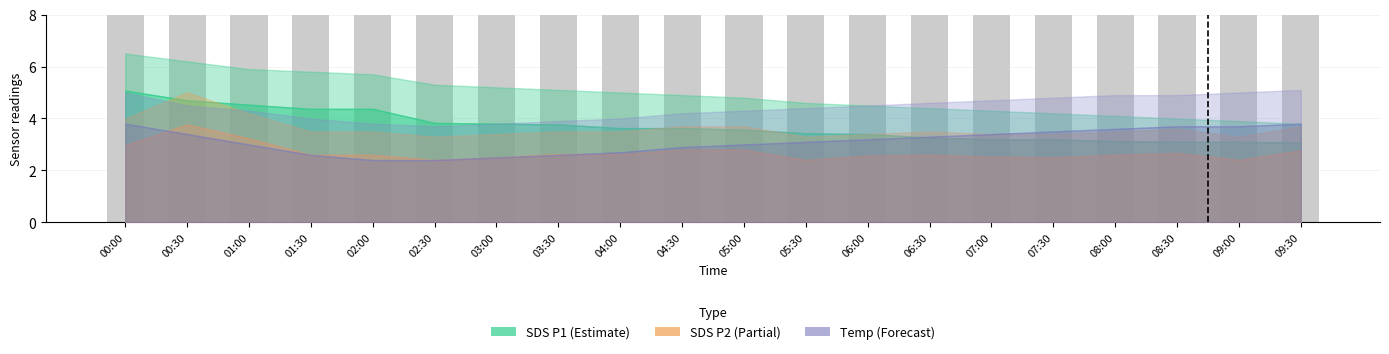

What is the difference between the maximum and minimum values in the SDS_P1 series?

2.0